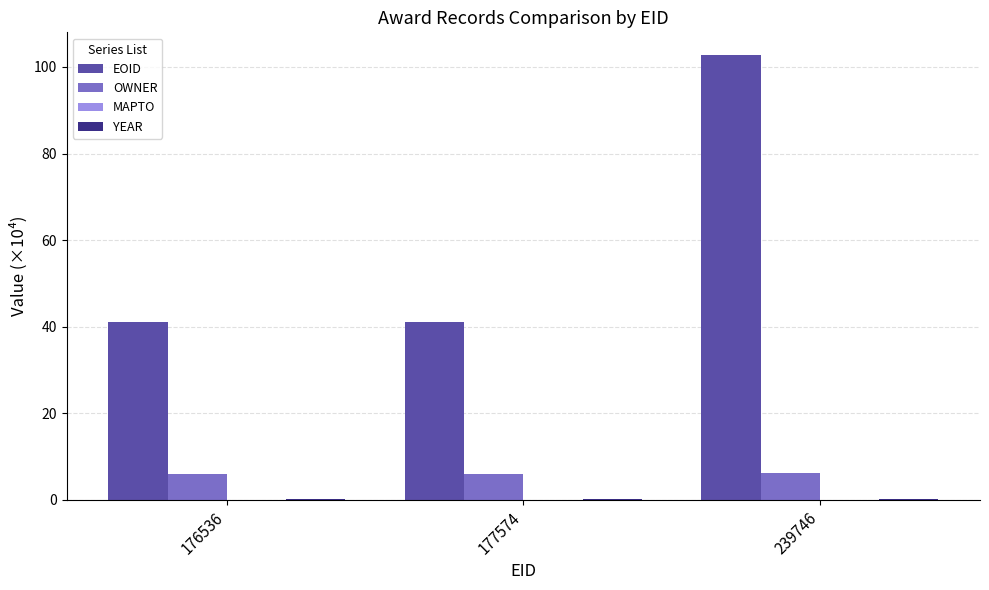

Which series has the largest range (max minus min)?

EOID